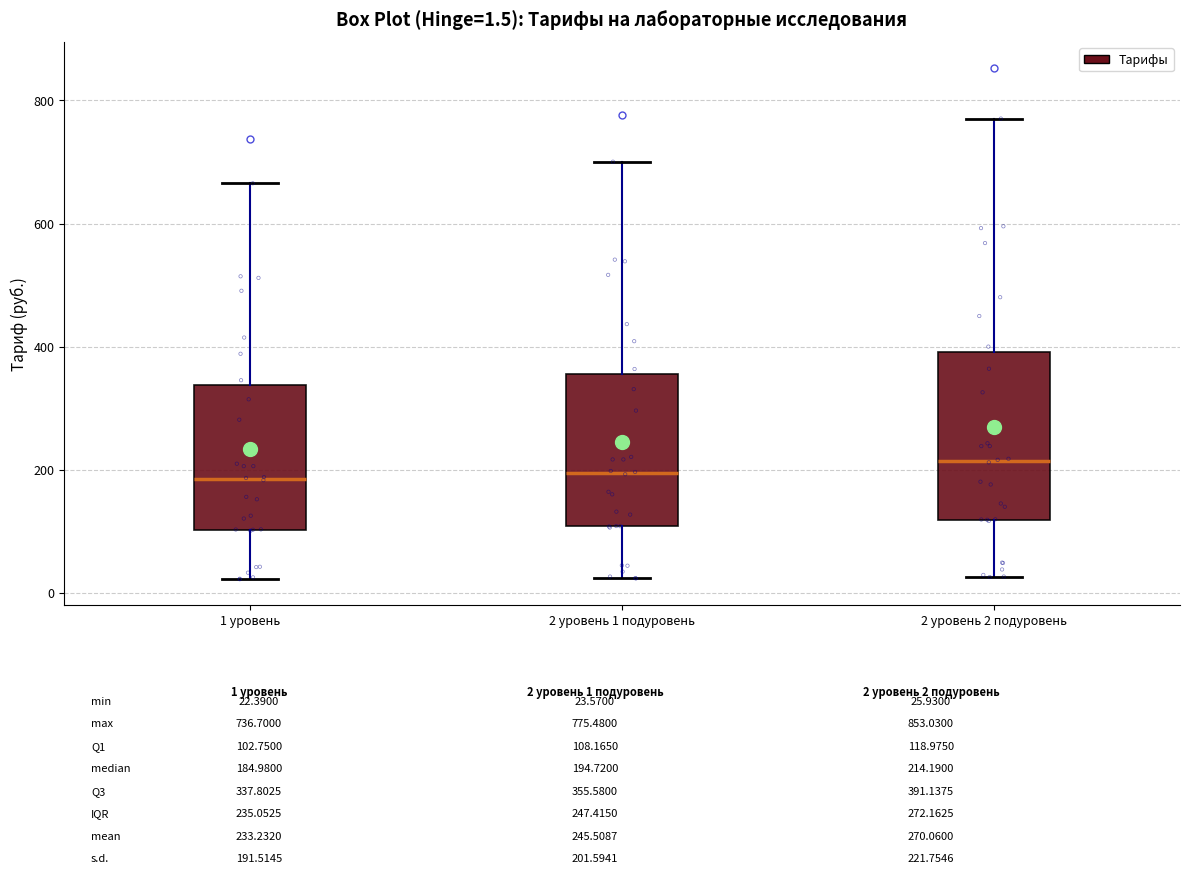

Which box is the tallest, from its lower edge to its upper edge?

2 уровень 2 подуровень